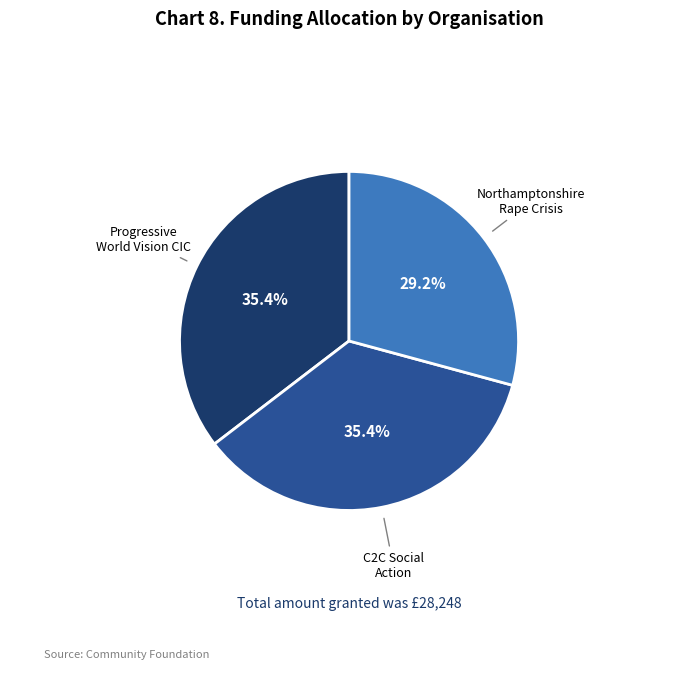

Does any single category account for the majority?

No